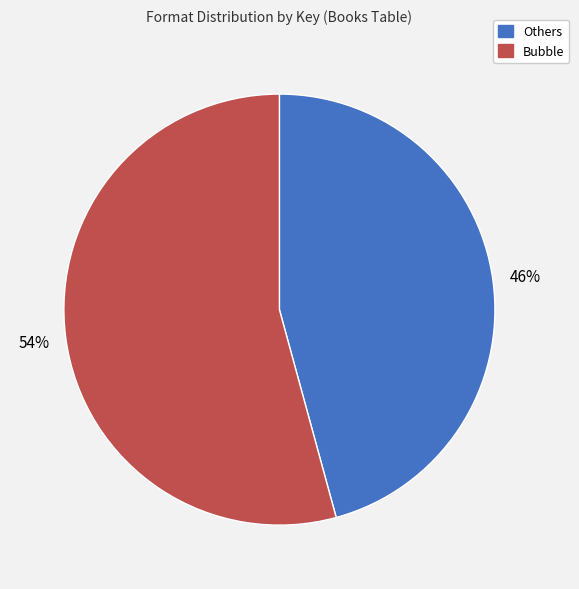

Combined, do Others and Bubble account for over 50%?

Yes